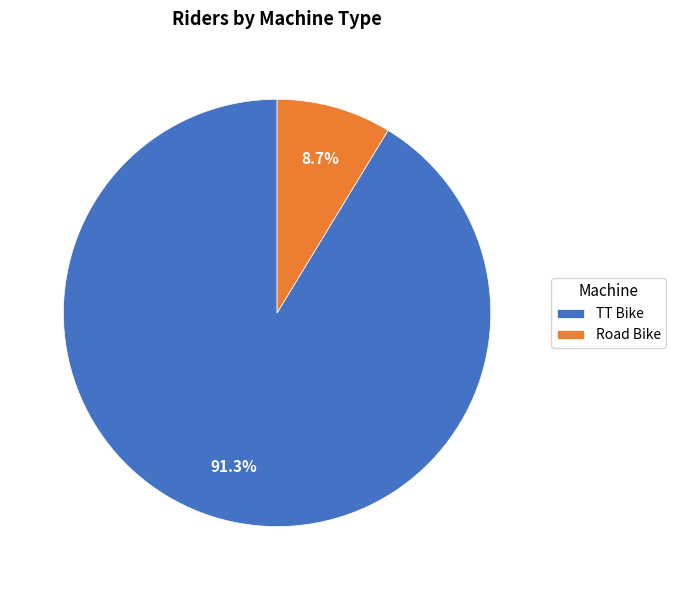

Which category accounts for the majority?

TT Bike